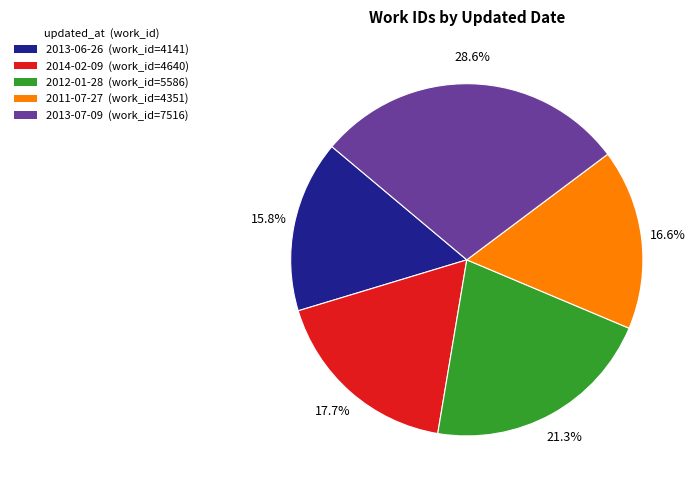

Rank the categories by value from lowest to highest.

2013-06-26, 2011-07-27, 2014-02-09, 2012-01-28, 2013-07-09